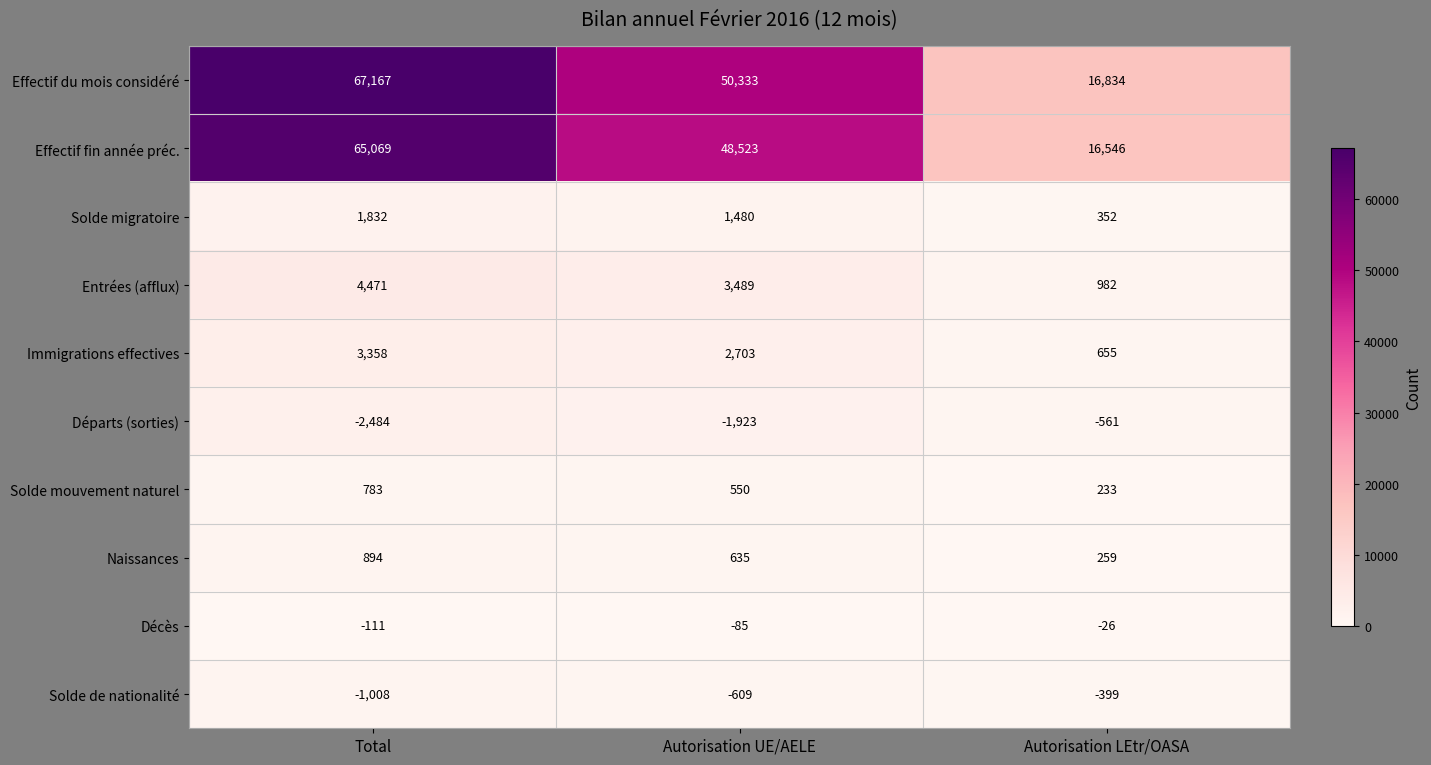

The Immigrations effectives series shows 3992 at Autorisation UE/AELE. True or false?

False